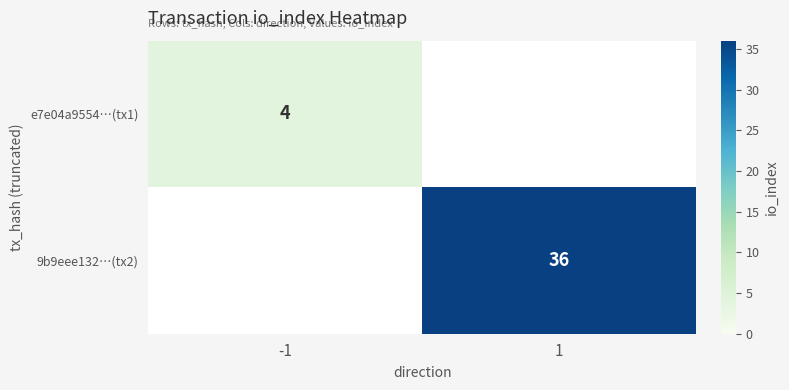

What is the minimum value shown in the chart?

4.0